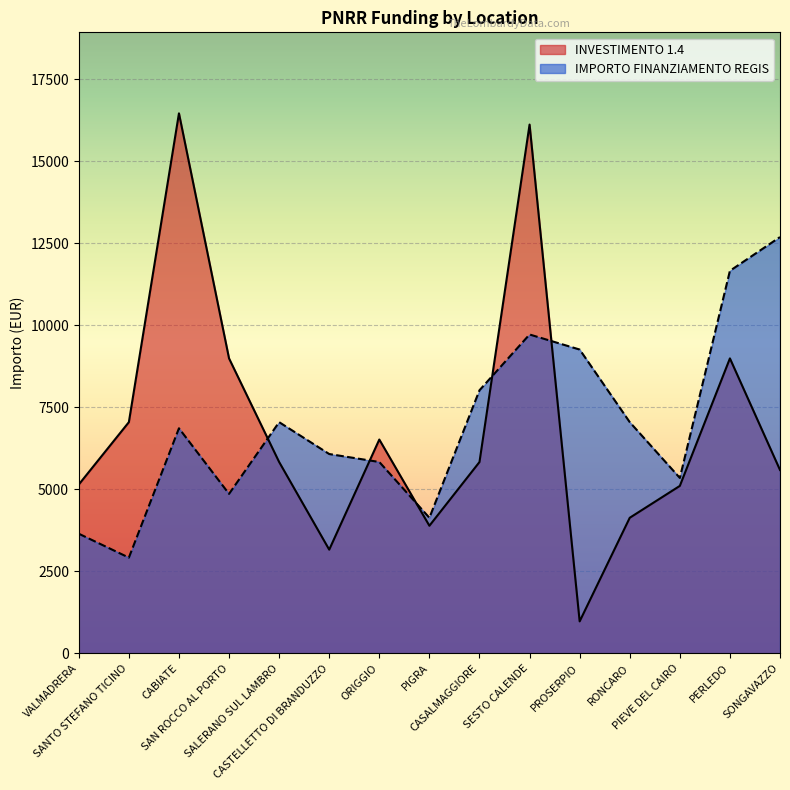

Which series has the largest range (max minus min)?

INVESTIMENTO 1.4